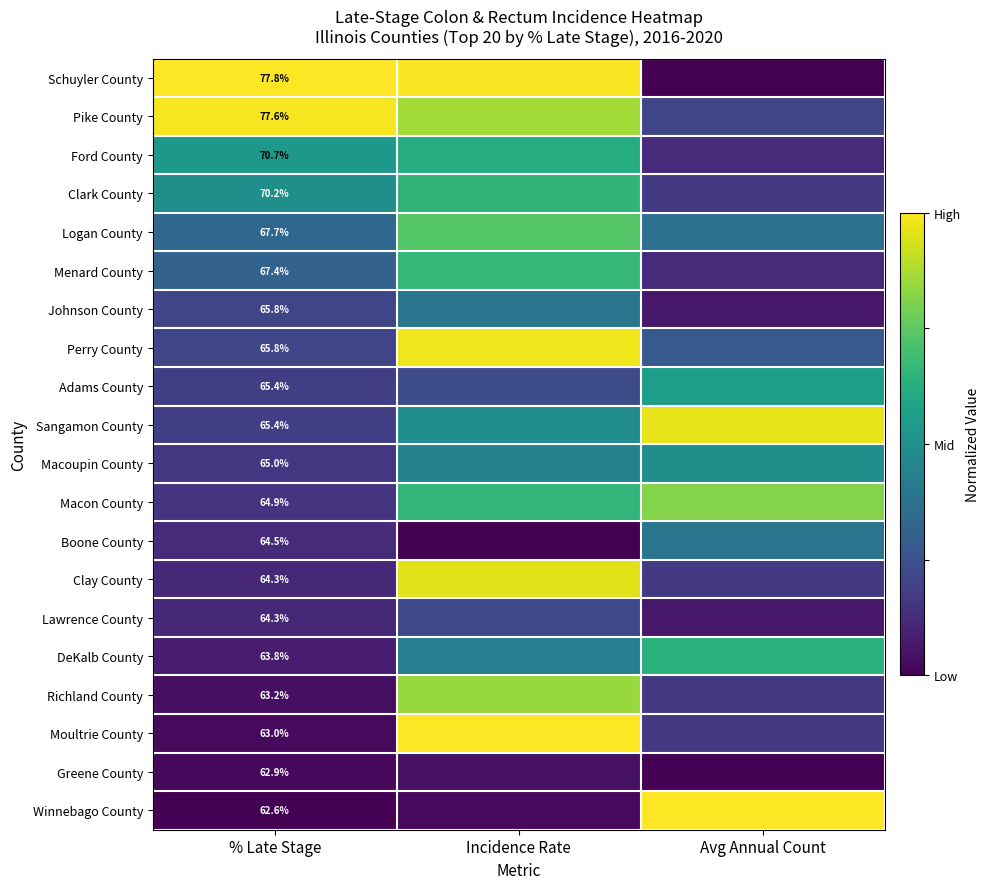

At which category is the sum across all series the highest?

Incidence Rate